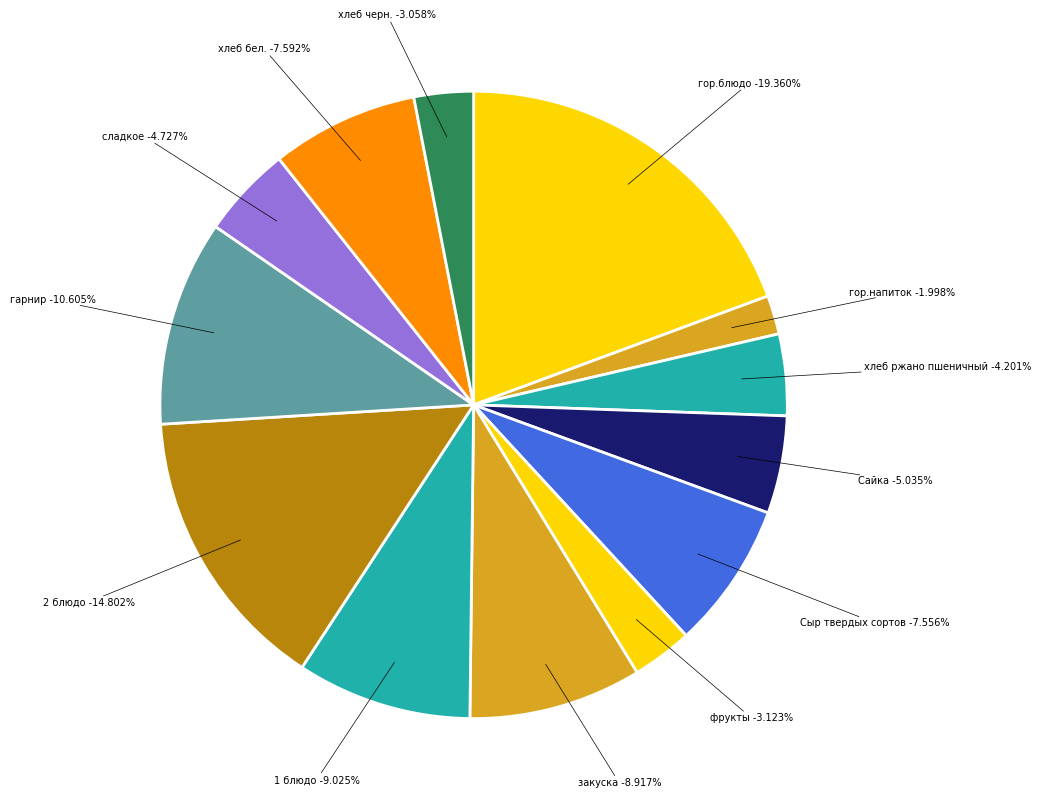

What is the total percentage of гор.напиток and 2 блюдо?

16.8%